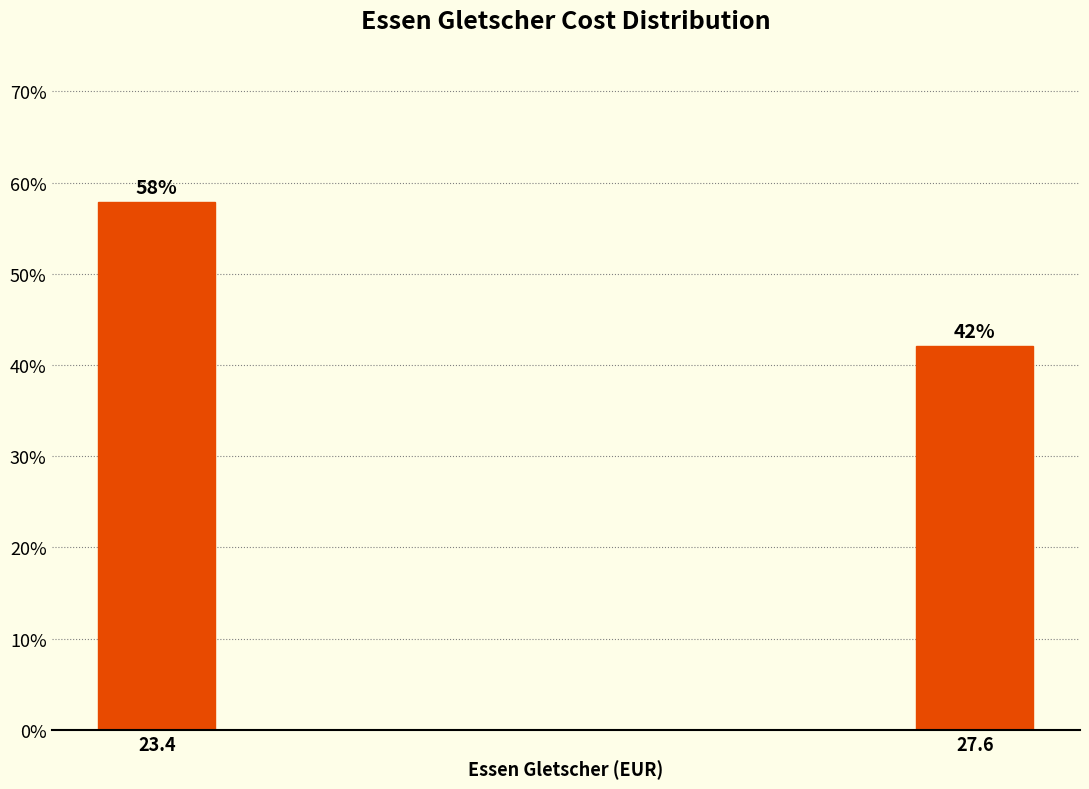

Rank the categories by value from highest to lowest.

23.4, 27.6